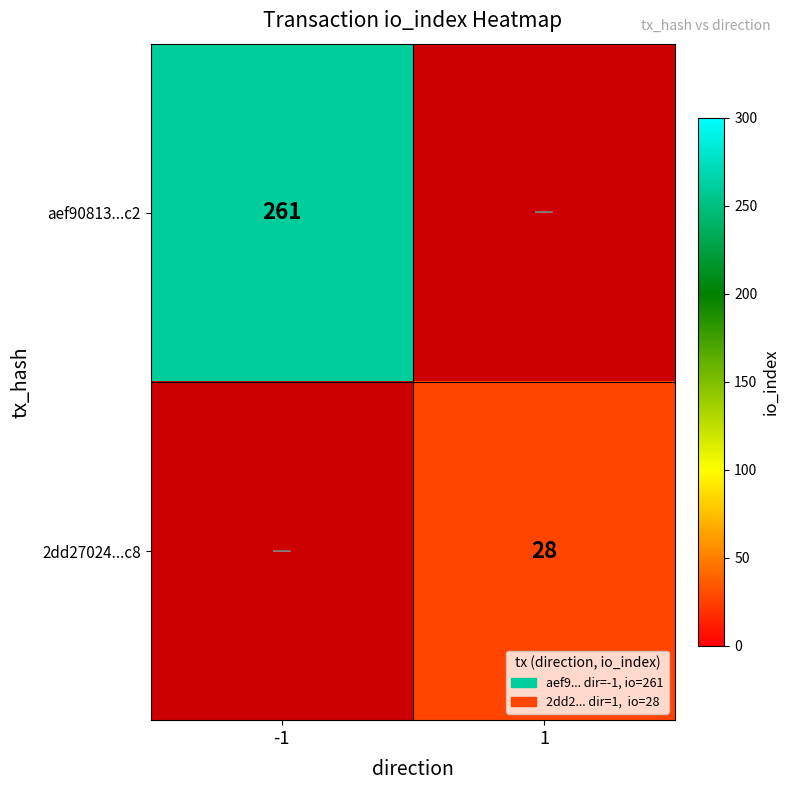

Is it true that 2dd27024...c8 equals 28 at 1?

True